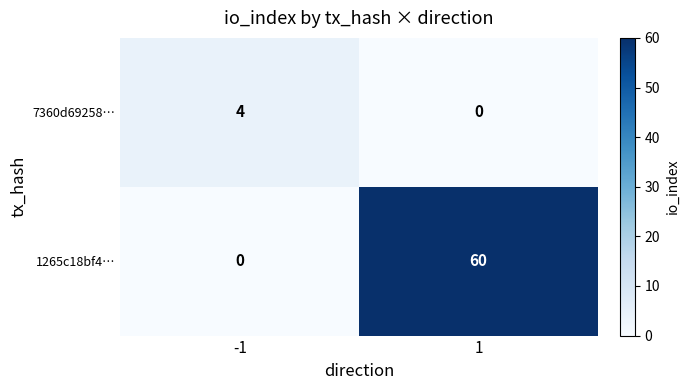

How many data points does each series have?

2